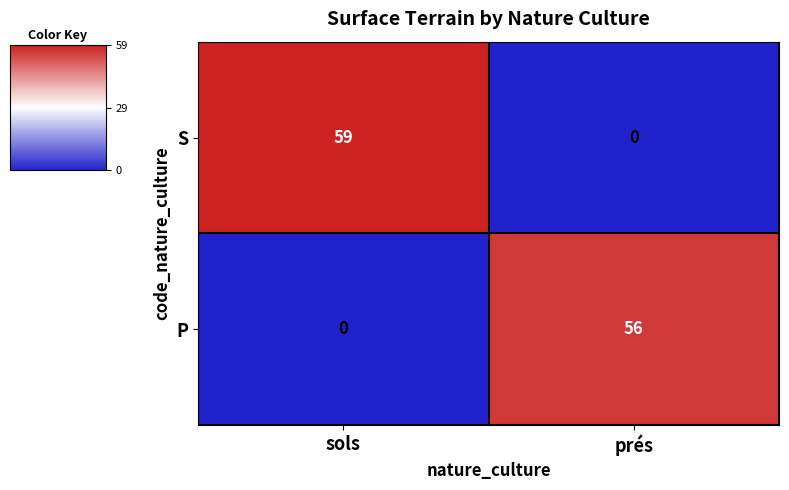

Rank the series by their maximum value, from highest to lowest.

S, P